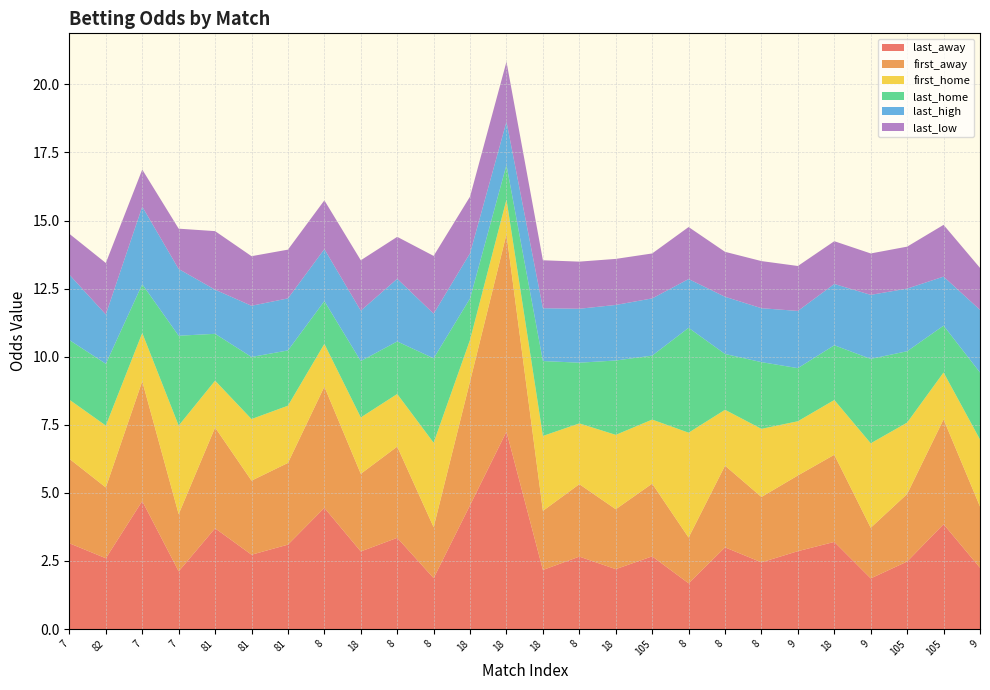

Reading left to right, transcribe all the data shown in this chart.

last_away: 3.1	2.6	4.7	2.1	3.7	2.7	3.1	4.5	2.9	3.4	1.9	4.5	7.2	2.2	2.7	2.2	2.7	1.7	3.0	2.5	2.9	3.2	1.9	2.5	3.9	2.2
first_away: 3.1	2.6	4.4	2.1	3.7	2.7	3.0	4.5	2.9	3.4	1.9	4.5	7.2	2.2	2.7	2.2	2.7	1.7	3.0	2.4	2.8	3.2	1.9	2.5	3.9	2.2
first_home: 2.2	2.3	1.8	3.2	1.7	2.3	2.1	1.6	2.1	1.9	3.1	1.5	1.3	2.8	2.2	2.7	2.4	3.9	2.0	2.5	2.0	2.0	3.1	2.6	1.7	2.5
last_home: 2.2	2.3	1.8	3.3	1.7	2.3	2.0	1.6	2.1	1.9	3.1	1.5	1.3	2.8	2.2	2.7	2.4	3.9	2.0	2.5	1.9	2.0	3.1	2.6	1.7	2.5
last_high: 2.4	1.8	2.9	2.5	1.6	1.9	1.9	1.9	1.9	2.3	1.6	1.7	1.6	1.9	2.0	2.0	2.1	1.8	2.1	2.0	2.1	2.2	2.4	2.3	1.8	2.3
last_low: 1.5	1.9	1.4	1.5	2.1	1.8	1.8	1.8	1.9	1.5	2.1	2.1	2.2	1.8	1.7	1.7	1.6	1.9	1.6	1.7	1.6	1.6	1.5	1.5	1.9	1.5